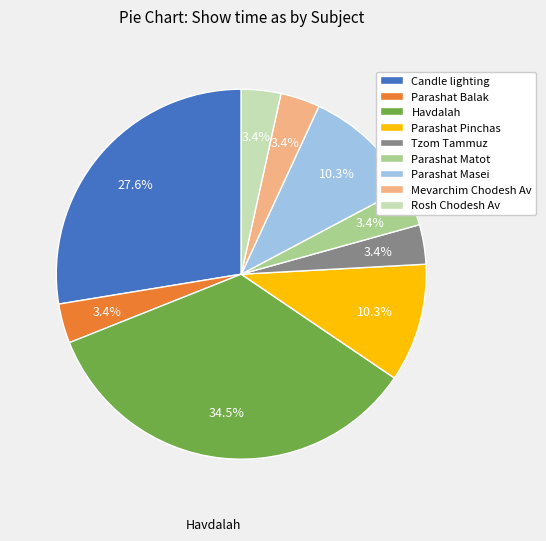

Is Parashat Pinchas the majority of the pie?

No